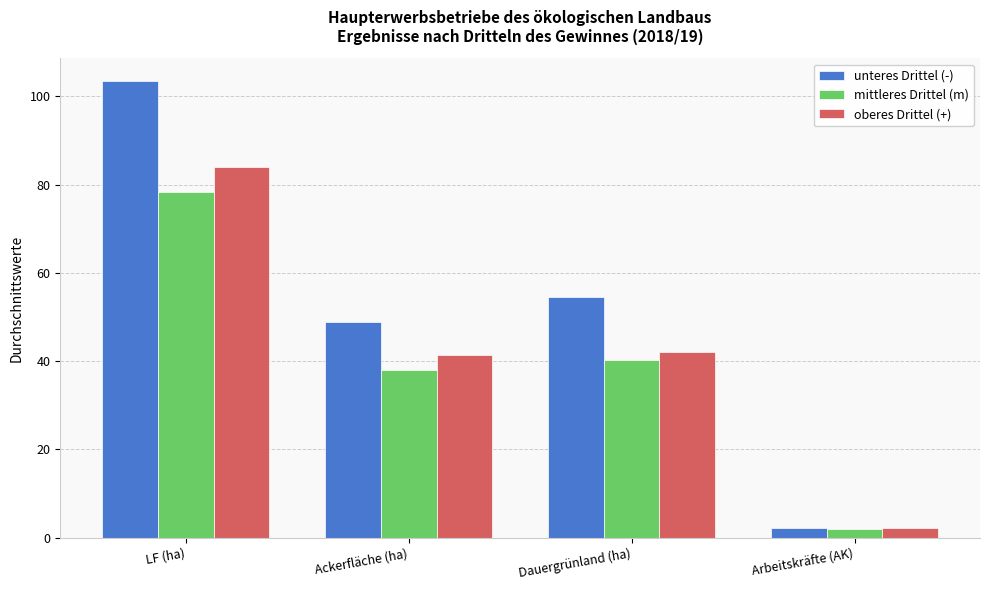

Reading left to right, transcribe all the data shown in this chart.

unteres Drittel (-): 103.5	48.9	54.4	2.2
mittleres Drittel (m): 78.3	37.9	40.2	2.0
oberes Drittel (+): 84.0	41.4	42.1	2.2